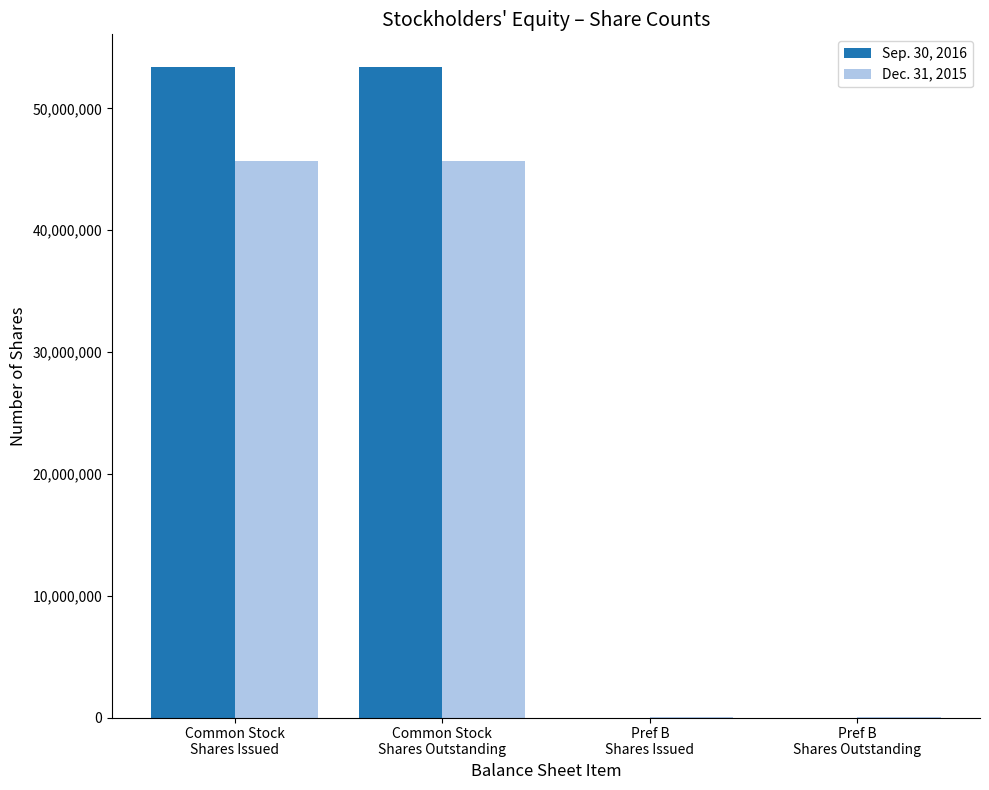

The Sep. 30, 2016 series shows 126 at Pref B
Shares Outstanding. True or false?

True